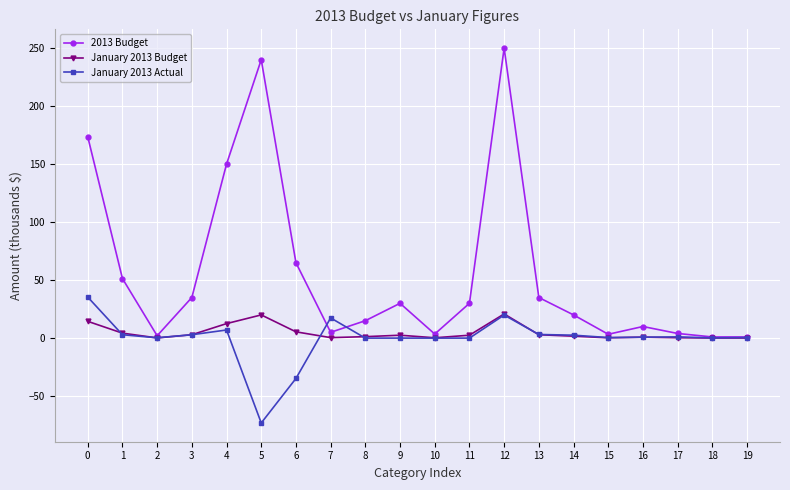

What is the difference between the highest and lowest values at 14?

18.3